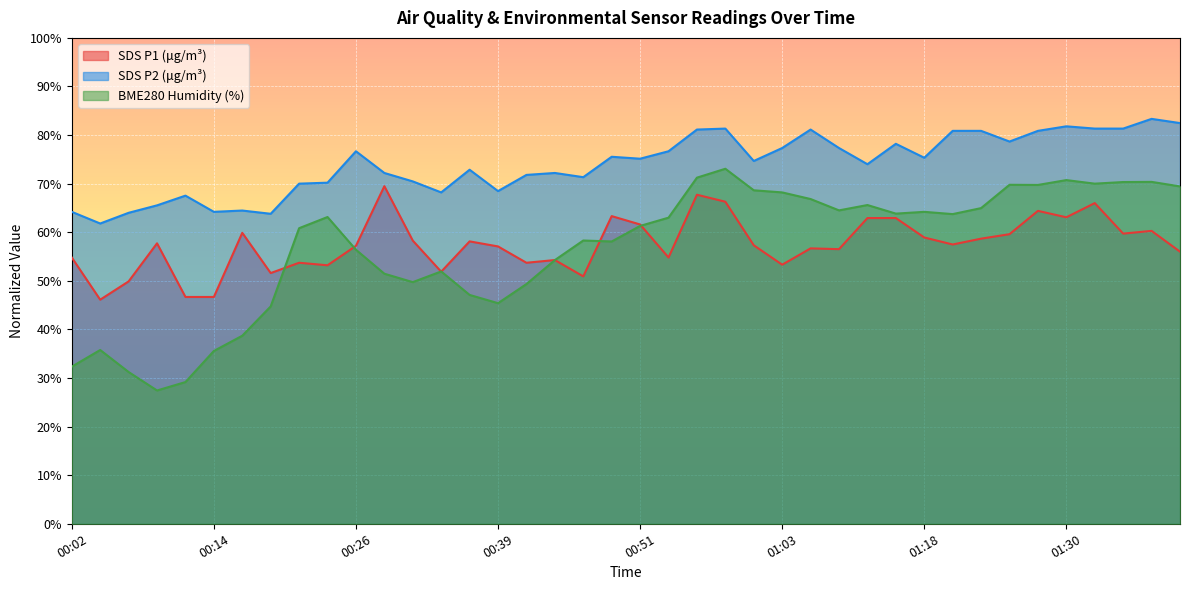

Reading right to left, what are all the values shown in this chart?

SDS_P1: 01:40=56.0	01:38=60.3	01:35=59.7	01:33=66.0	01:30=63.1	01:28=64.4	01:25=59.6	01:23=58.7	01:20=57.5	01:18=58.9	01:16=62.9	01:13=62.9	01:11=56.5	01:05=56.7	01:03=53.3	01:01=57.3	00:58=66.3	00:56=67.7	00:53=54.8	00:51=61.6	00:48=63.3	00:46=50.9	00:44=54.3	00:41=53.7	00:39=57.1	00:36=58.1	00:34=51.9	00:31=58.3	00:29=69.5	00:26=57.2	00:24=53.2	00:21=53.7	00:19=51.6	00:16=59.9	00:14=46.7	00:11=46.7	00:09=57.7	00:07=49.9	00:04=46.1	00:02=54.8
SDS_P2: 01:40=82.5	01:38=83.3	01:35=81.3	01:33=81.3	01:30=81.8	01:28=80.9	01:25=78.7	01:23=80.9	01:20=80.9	01:18=75.3	01:16=78.2	01:13=74.0	01:11=77.3	01:05=81.1	01:03=77.3	01:01=74.7	00:58=81.3	00:56=81.1	00:53=76.7	00:51=75.1	00:48=75.5	00:46=71.3	00:44=72.2	00:41=71.8	00:39=68.5	00:36=72.9	00:34=68.2	00:31=70.5	00:29=72.2	00:26=76.7	00:24=70.2	00:21=70.0	00:19=63.8	00:16=64.5	00:14=64.2	00:11=67.5	00:09=65.5	00:07=64.0	00:04=61.8	00:02=64.2
BME280_humidity: 01:40=69.4	01:38=70.4	01:35=70.3	01:33=70.0	01:30=70.7	01:28=69.7	01:25=69.8	01:23=65.0	01:20=63.7	01:18=64.2	01:16=63.8	01:13=65.6	01:11=64.5	01:05=66.8	01:03=68.2	01:01=68.6	00:58=73.1	00:56=71.2	00:53=63.0	00:51=61.3	00:48=58.1	00:46=58.3	00:44=54.3	00:41=49.3	00:39=45.4	00:36=47.1	00:34=51.9	00:31=49.7	00:29=51.5	00:26=56.4	00:24=63.1	00:21=60.8	00:19=44.7	00:16=38.7	00:14=35.6	00:11=29.2	00:09=27.4	00:07=31.2	00:04=35.8	00:02=32.3